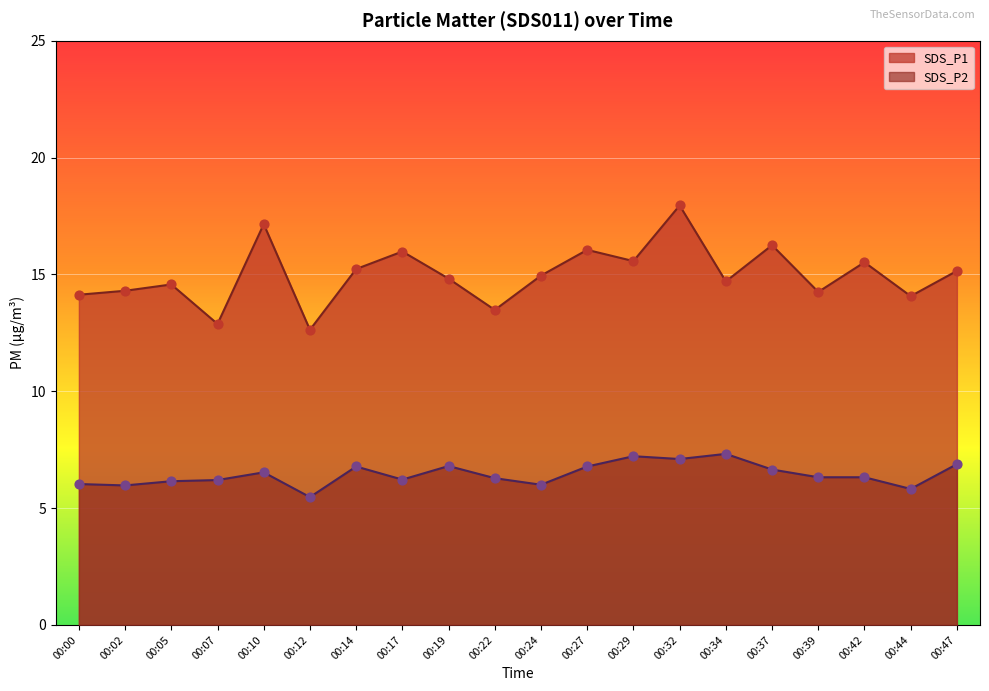

Is the value of SDS_P1 at 00:05 greater than the value of SDS_P2 at 00:27?

Yes